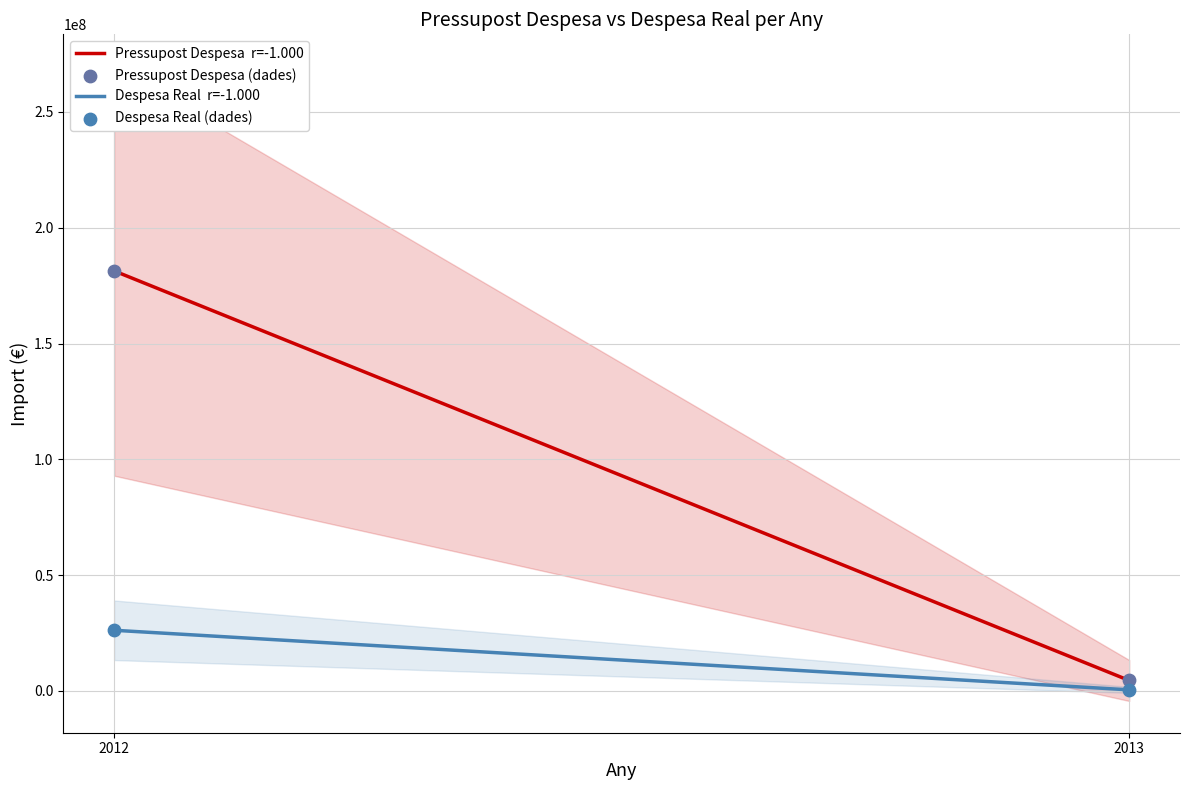

Which series has the largest total across all categories?

Pressupost Despesa